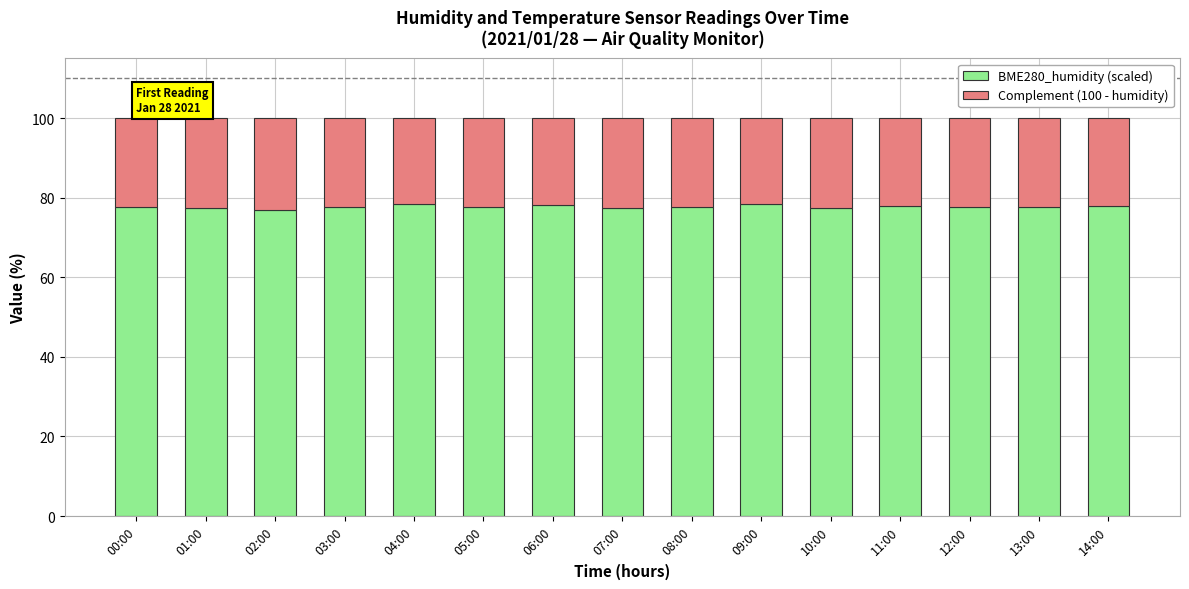

The BME280_humidity (scaled) series shows 117.7 at 12:00. True or false?

False